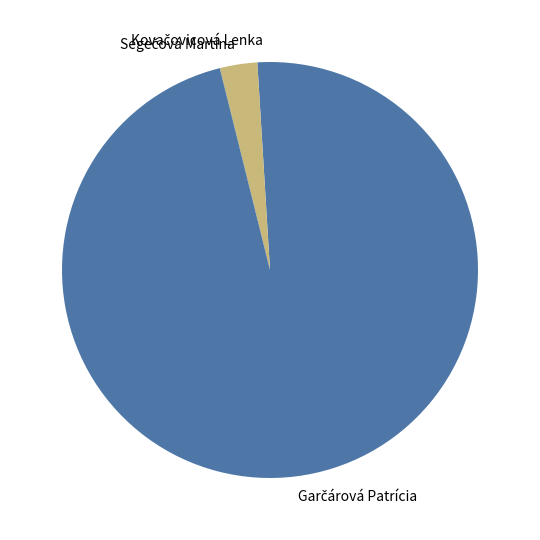

Does any single category account for the majority?

Yes